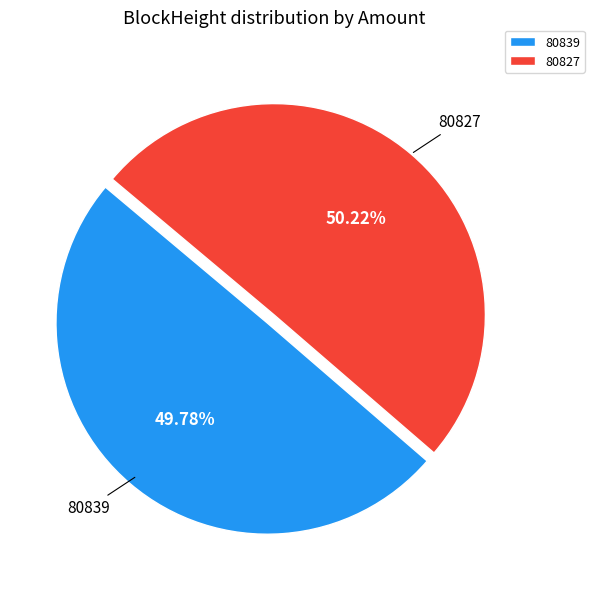

Is there a majority slice in this chart?

Yes